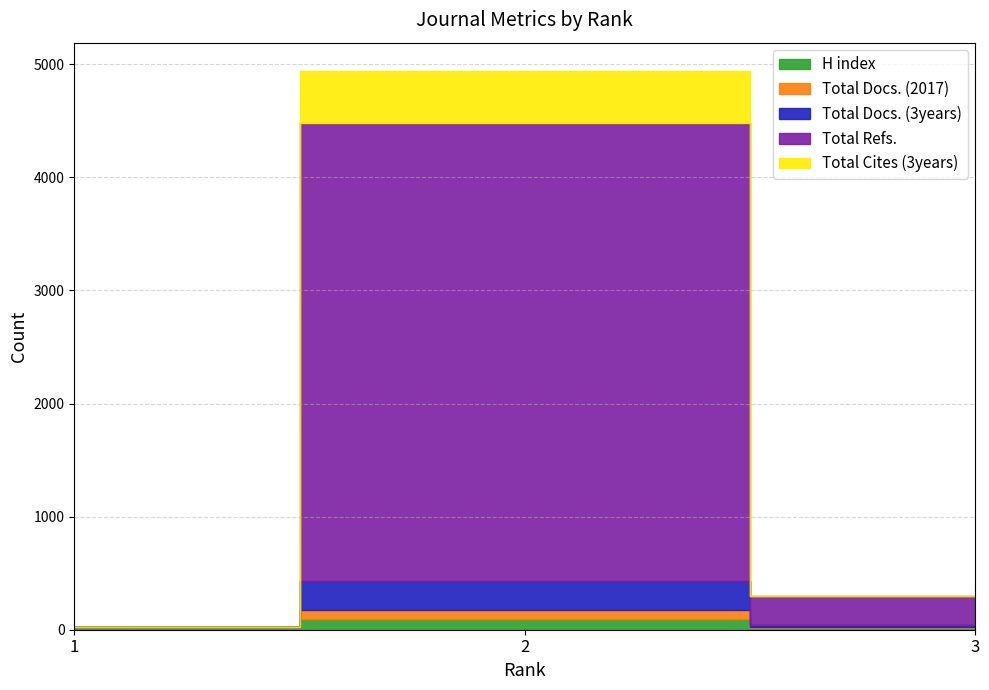

Between 2 and 1, which is larger?

2